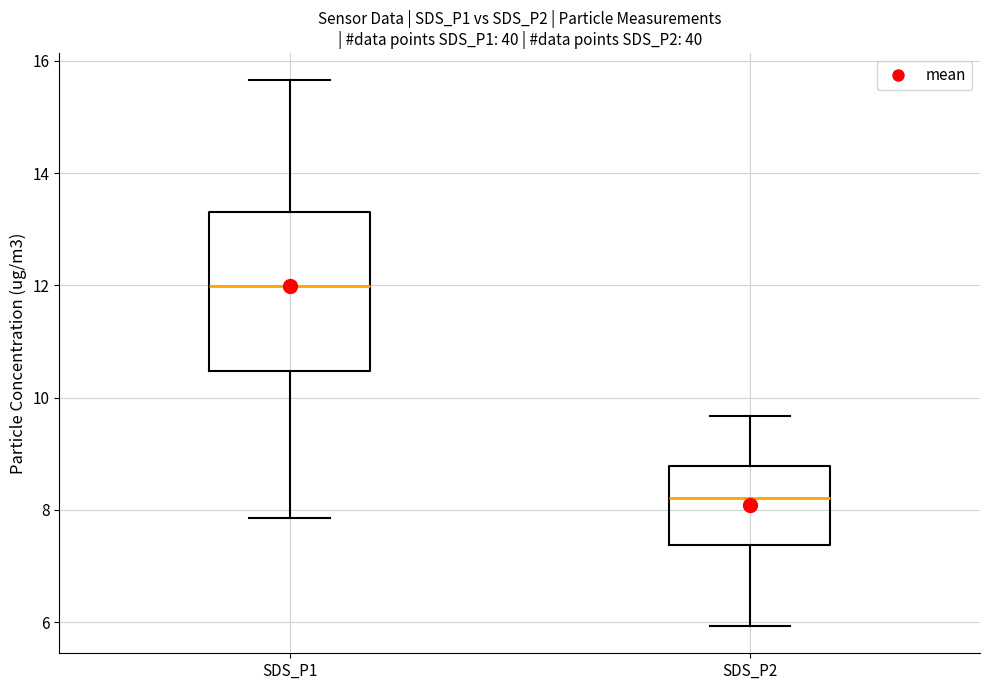

Where is the upper edge of the box for SDS_P2 on the y-axis? The values are not printed on the chart, so give them approximately, as read against the axis.

8.8